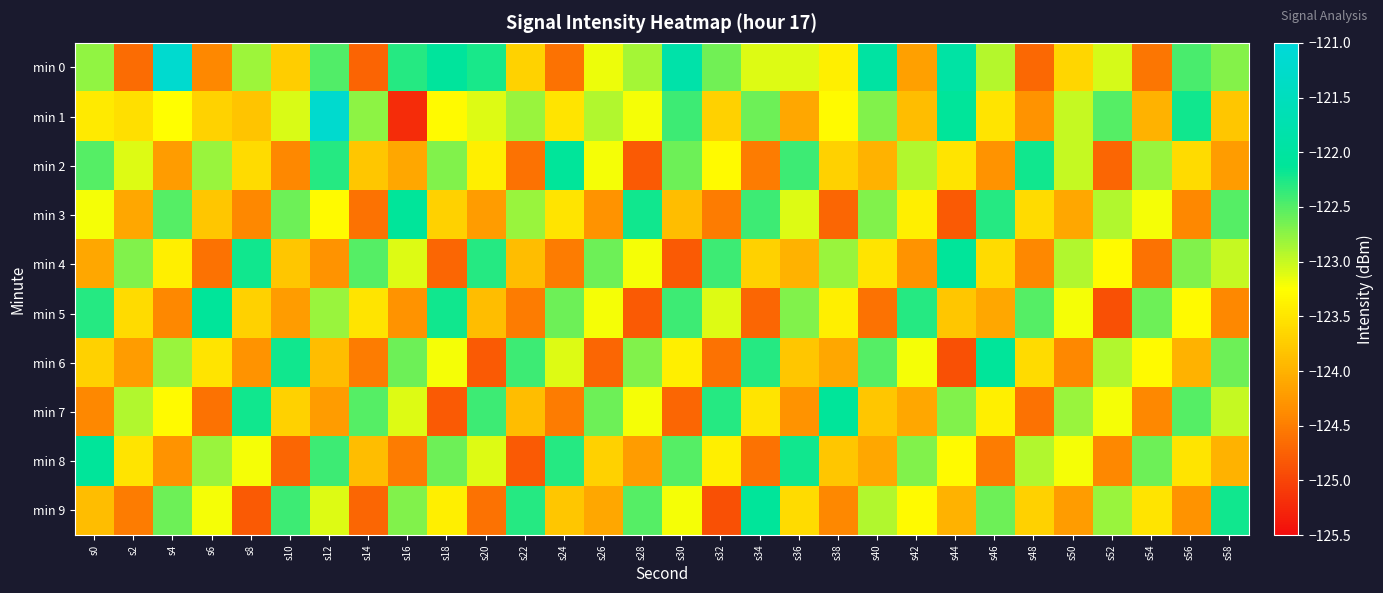

Reading left to right, list all the values displayed in this chart.

min 0: s0=-122.8	s2=-124.6	s4=-121.2	s6=-124.4	s8=-122.8	s10=-123.7	s12=-122.5	s14=-124.7	s16=-122.3	s18=-122.1	s20=-122.2	s22=-123.7	s24=-124.6	s26=-123.2	s28=-122.9	s30=-121.8	s32=-122.6	s34=-123.1	s36=-123.1	s38=-123.4	s40=-122.0	s42=-124.2	s44=-121.9	s46=-122.9	s48=-124.7	s50=-123.6	s52=-123.1	s54=-124.6	s56=-122.4	s58=-122.7
min 1: s0=-123.4	s2=-123.6	s4=-123.3	s6=-123.7	s8=-123.8	s10=-123.1	s12=-121.2	s14=-122.7	s16=-125.2	s18=-123.3	s20=-123.1	s22=-122.8	s24=-123.5	s26=-122.9	s28=-123.2	s30=-122.4	s32=-123.7	s34=-122.6	s36=-124.1	s38=-123.3	s40=-122.7	s42=-123.9	s44=-122.1	s46=-123.5	s48=-124.3	s50=-123.0	s52=-122.5	s54=-124.0	s56=-122.2	s58=-123.8
min 2: s0=-122.5	s2=-123.1	s4=-124.2	s6=-122.8	s8=-123.6	s10=-124.4	s12=-122.3	s14=-123.8	s16=-124.1	s18=-122.7	s20=-123.4	s22=-124.6	s24=-122.1	s26=-123.2	s28=-124.8	s30=-122.6	s32=-123.3	s34=-124.5	s36=-122.4	s38=-123.7	s40=-124.0	s42=-122.9	s44=-123.5	s46=-124.3	s48=-122.2	s50=-123.0	s52=-124.7	s54=-122.8	s56=-123.6	s58=-124.2
min 3: s0=-123.2	s2=-124.1	s4=-122.5	s6=-123.8	s8=-124.4	s10=-122.6	s12=-123.3	s14=-124.6	s16=-122.1	s18=-123.7	s20=-124.2	s22=-122.8	s24=-123.5	s26=-124.3	s28=-122.2	s30=-123.9	s32=-124.5	s34=-122.4	s36=-123.1	s38=-124.7	s40=-122.7	s42=-123.4	s44=-124.8	s46=-122.3	s48=-123.6	s50=-124.1	s52=-122.9	s54=-123.2	s56=-124.4	s58=-122.5
min 4: s0=-124.1	s2=-122.7	s4=-123.4	s6=-124.6	s8=-122.2	s10=-123.8	s12=-124.3	s14=-122.5	s16=-123.1	s18=-124.7	s20=-122.3	s22=-123.9	s24=-124.5	s26=-122.6	s28=-123.2	s30=-124.8	s32=-122.4	s34=-123.7	s36=-124.0	s38=-122.8	s40=-123.5	s42=-124.3	s44=-122.1	s46=-123.6	s48=-124.4	s50=-122.9	s52=-123.3	s54=-124.6	s56=-122.7	s58=-123.0
min 5: s0=-122.3	s2=-123.6	s4=-124.4	s6=-122.1	s8=-123.7	s10=-124.2	s12=-122.8	s14=-123.5	s16=-124.3	s18=-122.2	s20=-123.9	s22=-124.5	s24=-122.6	s26=-123.2	s28=-124.8	s30=-122.4	s32=-123.1	s34=-124.7	s36=-122.7	s38=-123.4	s40=-124.6	s42=-122.3	s44=-123.8	s46=-124.1	s48=-122.5	s50=-123.2	s52=-124.9	s54=-122.6	s56=-123.3	s58=-124.4
min 6: s0=-123.7	s2=-124.2	s4=-122.8	s6=-123.5	s8=-124.3	s10=-122.2	s12=-123.9	s14=-124.5	s16=-122.6	s18=-123.2	s20=-124.8	s22=-122.4	s24=-123.1	s26=-124.7	s28=-122.7	s30=-123.4	s32=-124.6	s34=-122.3	s36=-123.8	s38=-124.1	s40=-122.5	s42=-123.2	s44=-124.9	s46=-122.1	s48=-123.6	s50=-124.4	s52=-122.9	s54=-123.3	s56=-124.0	s58=-122.6
min 7: s0=-124.4	s2=-122.9	s4=-123.3	s6=-124.6	s8=-122.2	s10=-123.7	s12=-124.2	s14=-122.5	s16=-123.1	s18=-124.8	s20=-122.4	s22=-123.9	s24=-124.5	s26=-122.6	s28=-123.2	s30=-124.7	s32=-122.3	s34=-123.5	s36=-124.3	s38=-122.1	s40=-123.8	s42=-124.1	s44=-122.7	s46=-123.4	s48=-124.6	s50=-122.8	s52=-123.2	s54=-124.4	s56=-122.5	s58=-123.0
min 8: s0=-122.1	s2=-123.5	s4=-124.3	s6=-122.8	s8=-123.2	s10=-124.7	s12=-122.4	s14=-123.9	s16=-124.5	s18=-122.6	s20=-123.1	s22=-124.8	s24=-122.3	s26=-123.7	s28=-124.2	s30=-122.5	s32=-123.4	s34=-124.6	s36=-122.2	s38=-123.8	s40=-124.1	s42=-122.7	s44=-123.3	s46=-124.5	s48=-122.9	s50=-123.2	s52=-124.4	s54=-122.6	s56=-123.5	s58=-124.0
min 9: s0=-123.9	s2=-124.5	s4=-122.6	s6=-123.2	s8=-124.8	s10=-122.4	s12=-123.1	s14=-124.7	s16=-122.7	s18=-123.4	s20=-124.6	s22=-122.3	s24=-123.8	s26=-124.1	s28=-122.5	s30=-123.2	s32=-124.9	s34=-122.1	s36=-123.6	s38=-124.4	s40=-122.9	s42=-123.3	s44=-124.0	s46=-122.6	s48=-123.7	s50=-124.2	s52=-122.8	s54=-123.5	s56=-124.3	s58=-122.2